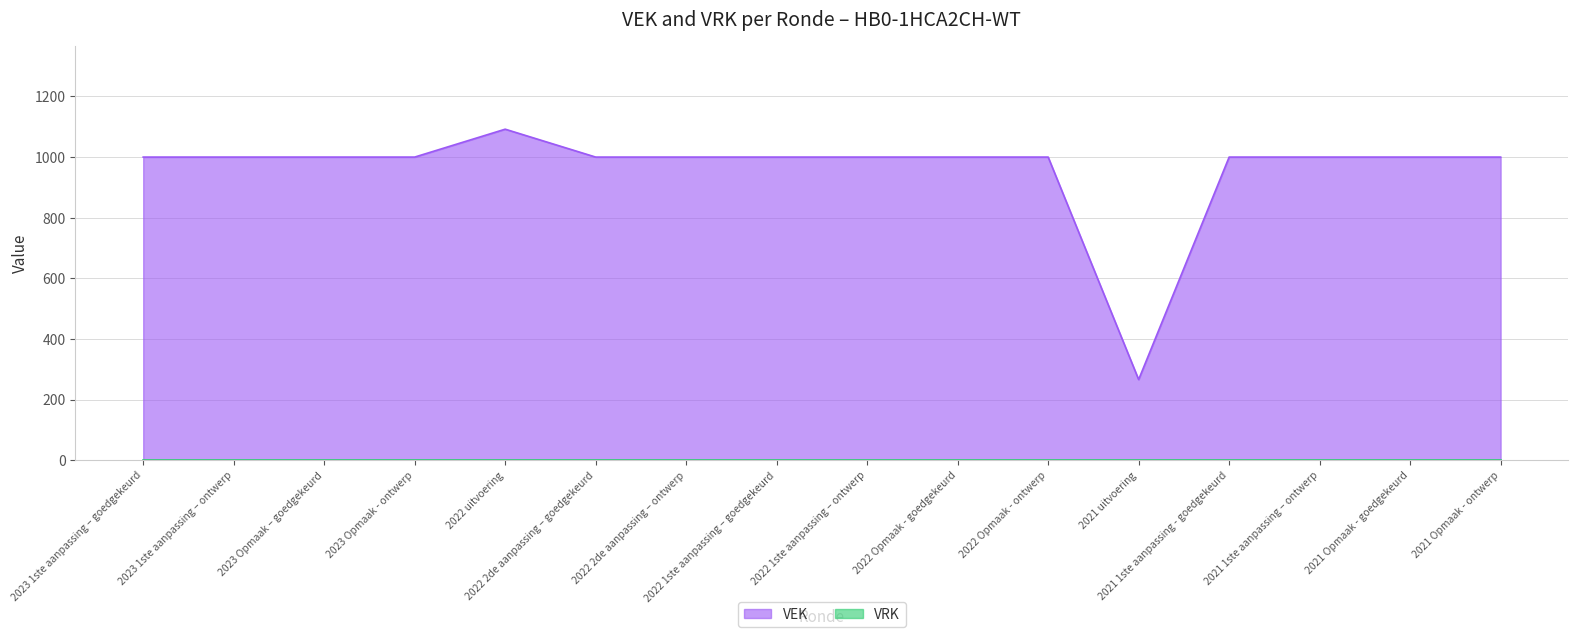

How many categories are shown in the chart?

16